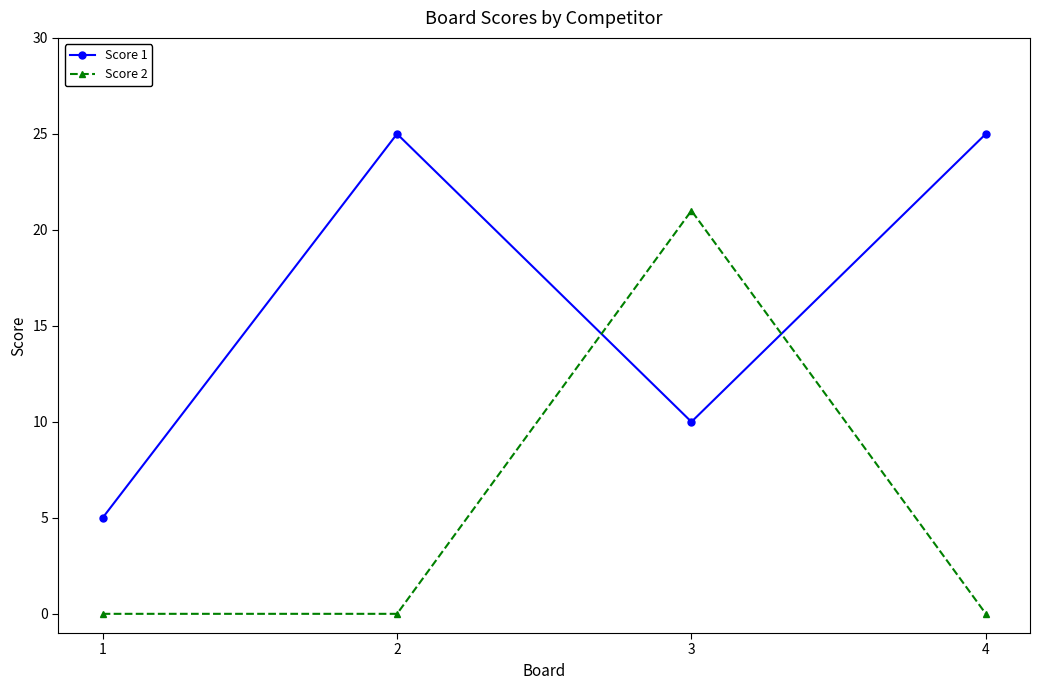

What are all the series names shown in the legend?

Score 1, Score 2